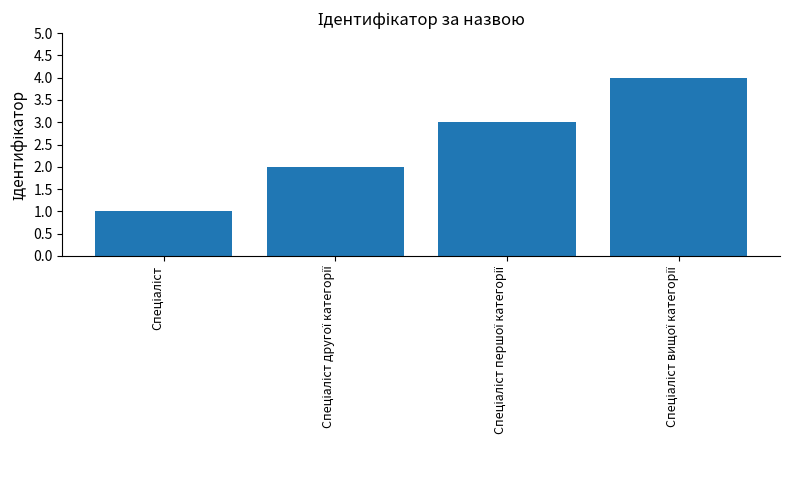

What is the difference between the maximum and minimum values?

3